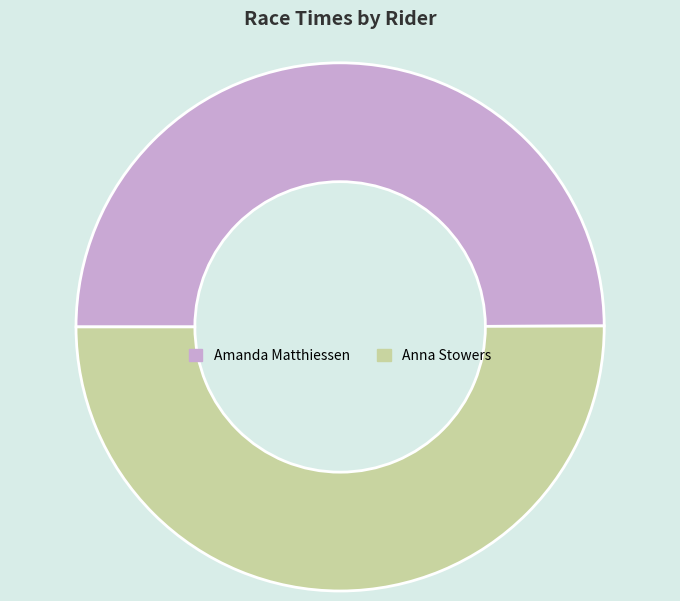

Combined, do Amanda Matthiessen and Anna Stowers account for over 50%?

Yes